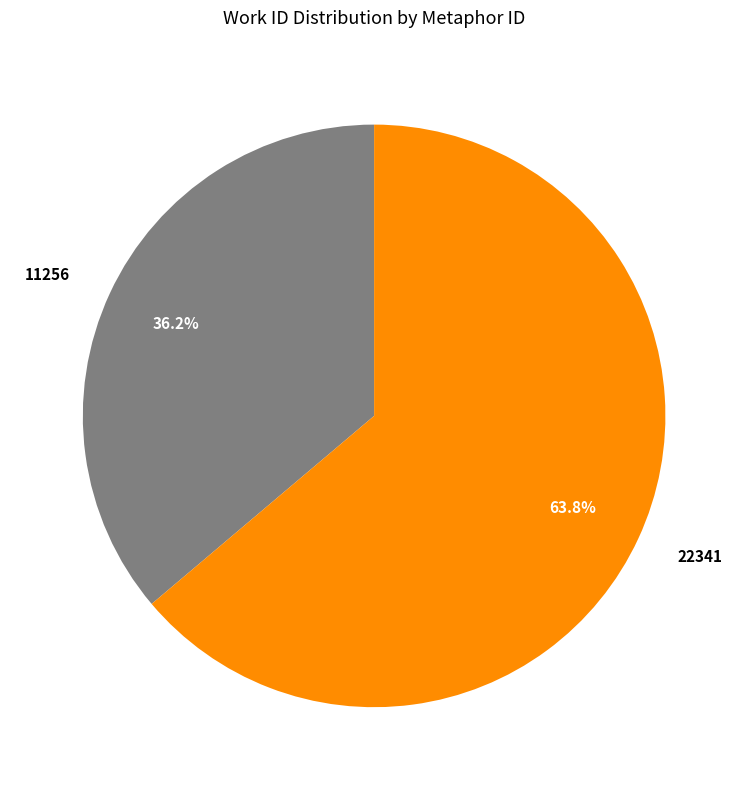

To the nearest percent, what is the combined percentage of 11256 and 22341?

100%